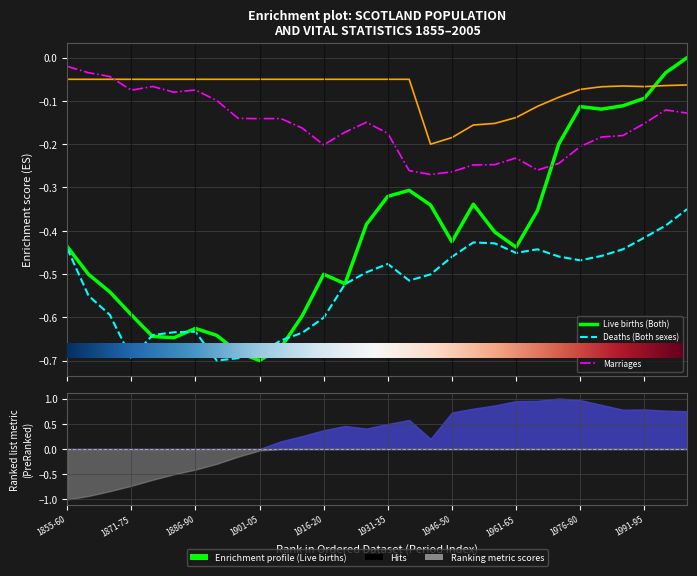

List the series in order of their overall mean, highest first.

Stillbirths, Marriages, Live births (Both), Deaths (Both sexes)